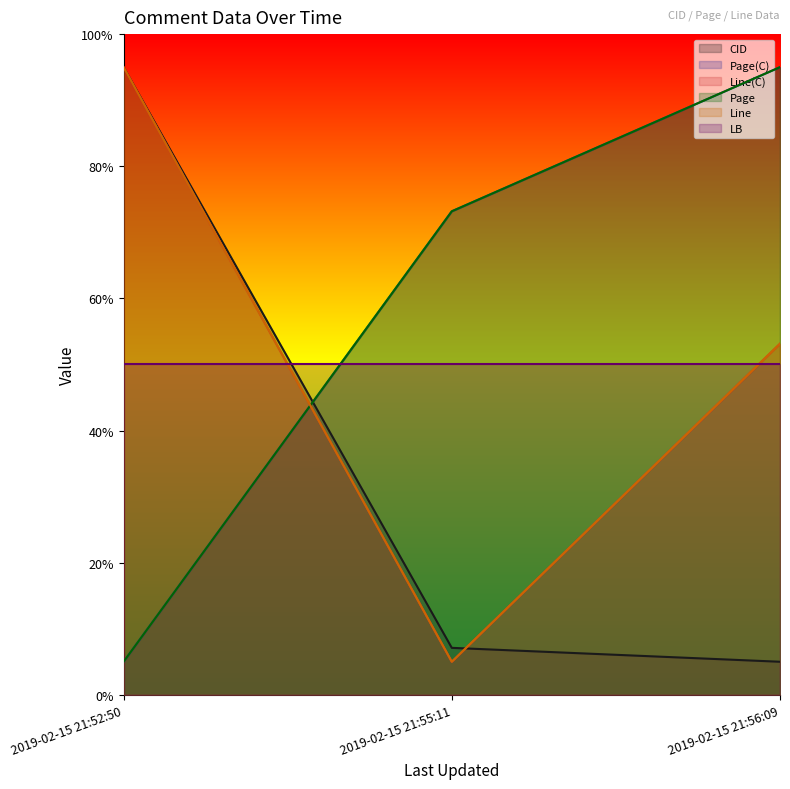

Does the chart display data point markers on the line(s)?

No